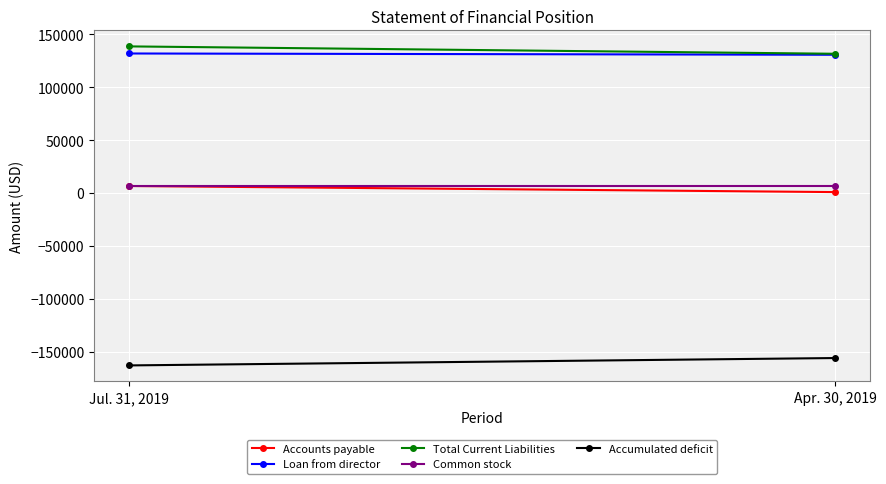

What is the label of the 1st point from the right?

Apr. 30, 2019